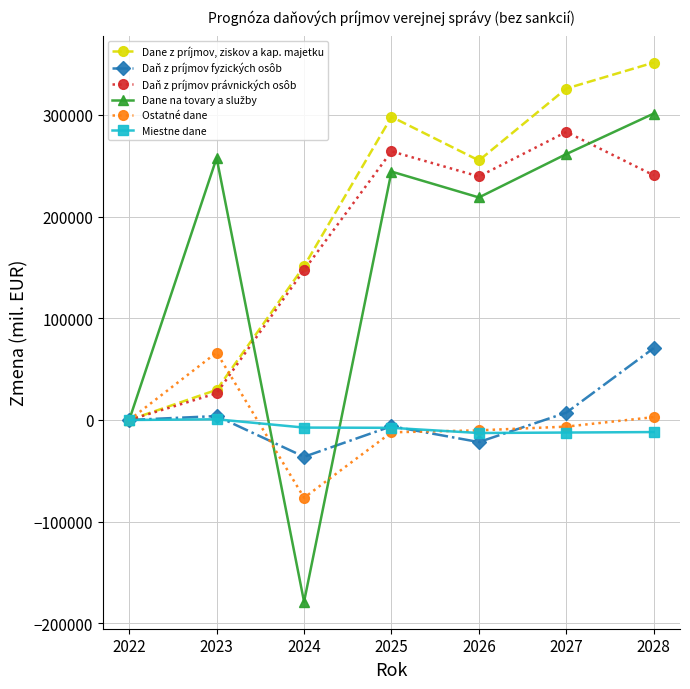

Which series ends up on top after the final intersection of Ostatné dane and Dane z príjmov, ziskov a kap. majetku?

Dane z príjmov, ziskov a kap. majetku